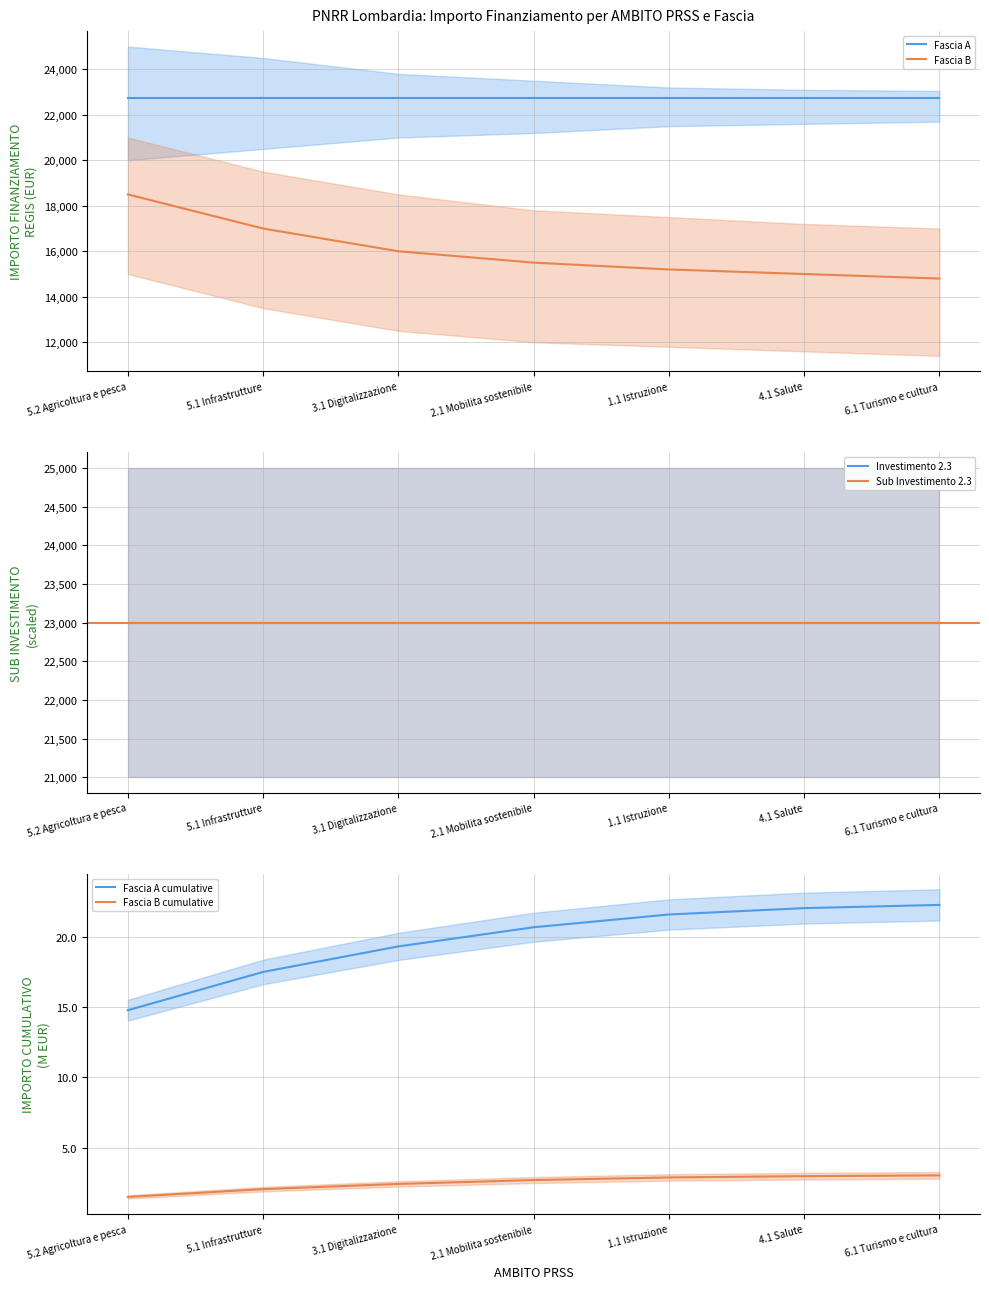

What is the minimum value for Fascia A?

22750